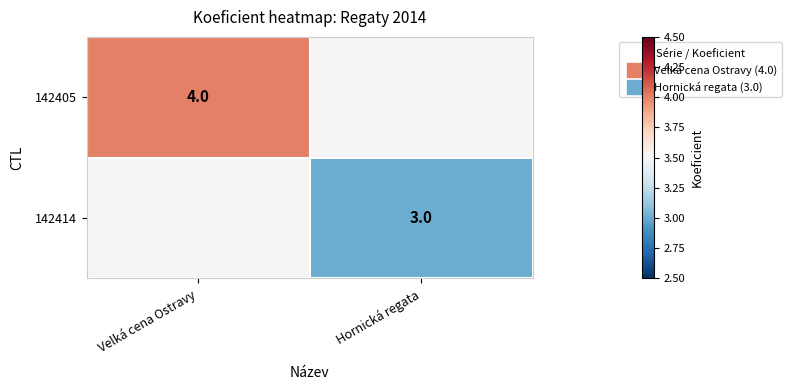

List the labels in order of 142405 value, largest first.

Velká cena Ostravy, Hornická regata